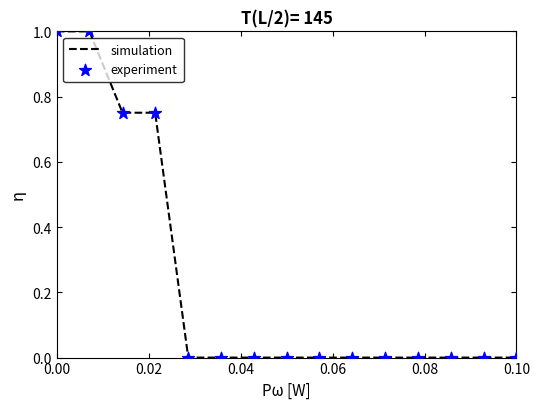

What is the maximum value shown in the chart?

1.0